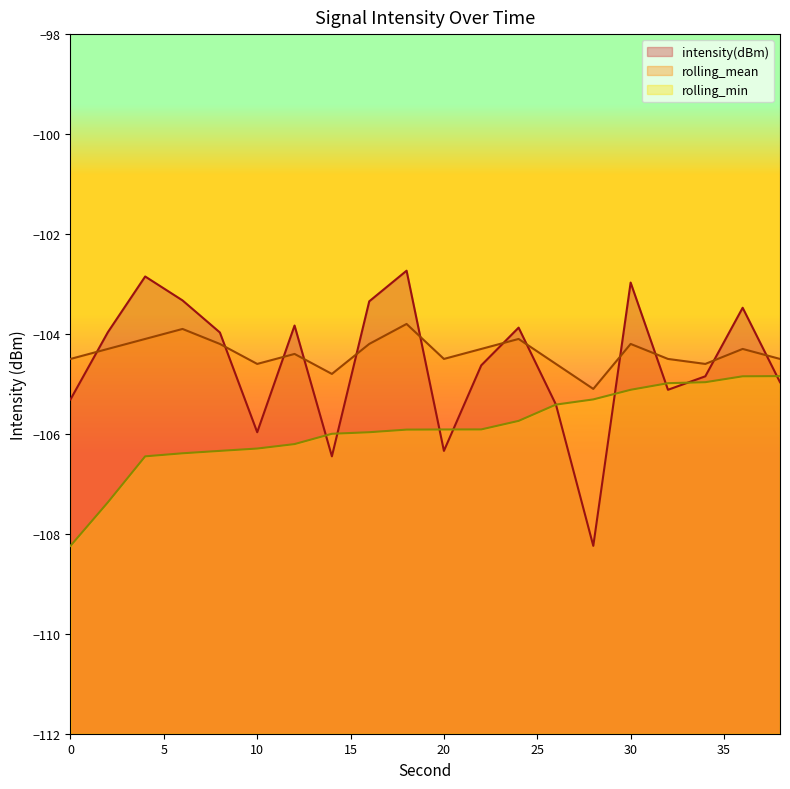

Does the chart display data point markers on the line(s)?

No